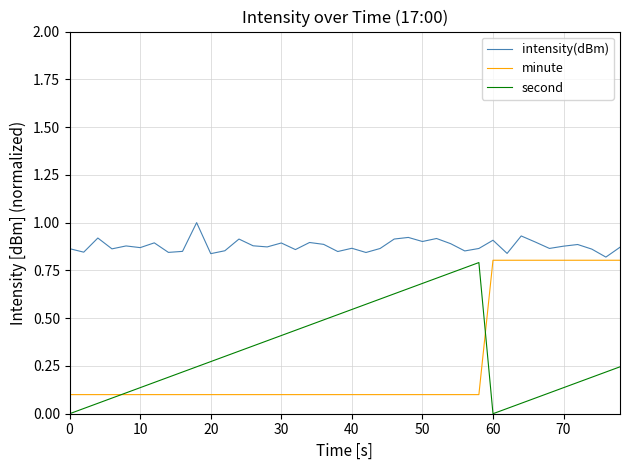

What is the maximum value shown in the chart?

1.0